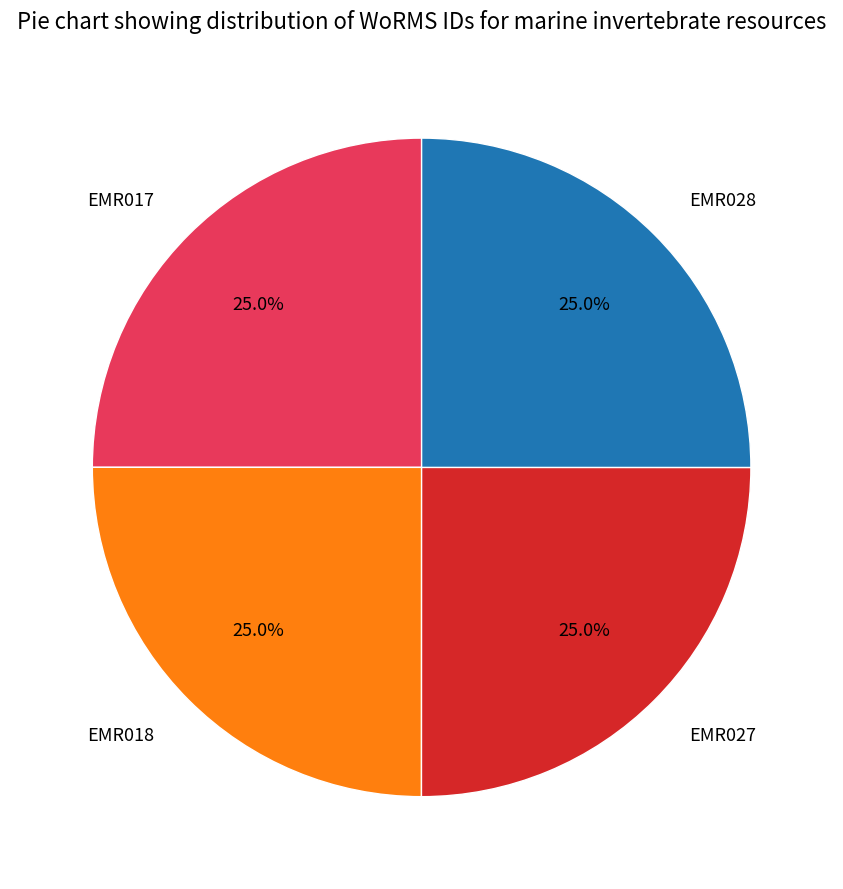

Approximately how many times larger is the value at EMR017 compared to EMR028?

1.0